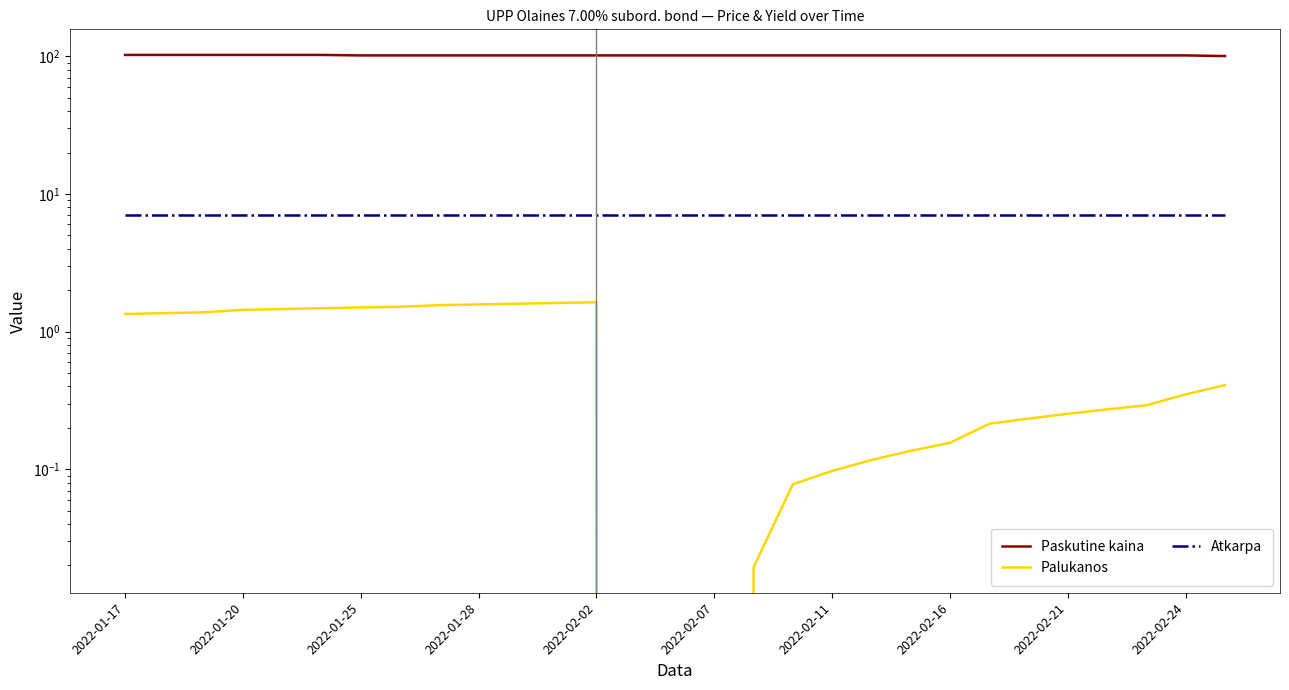

True or false: Palukanos has a value of 0.1 at 25.

False